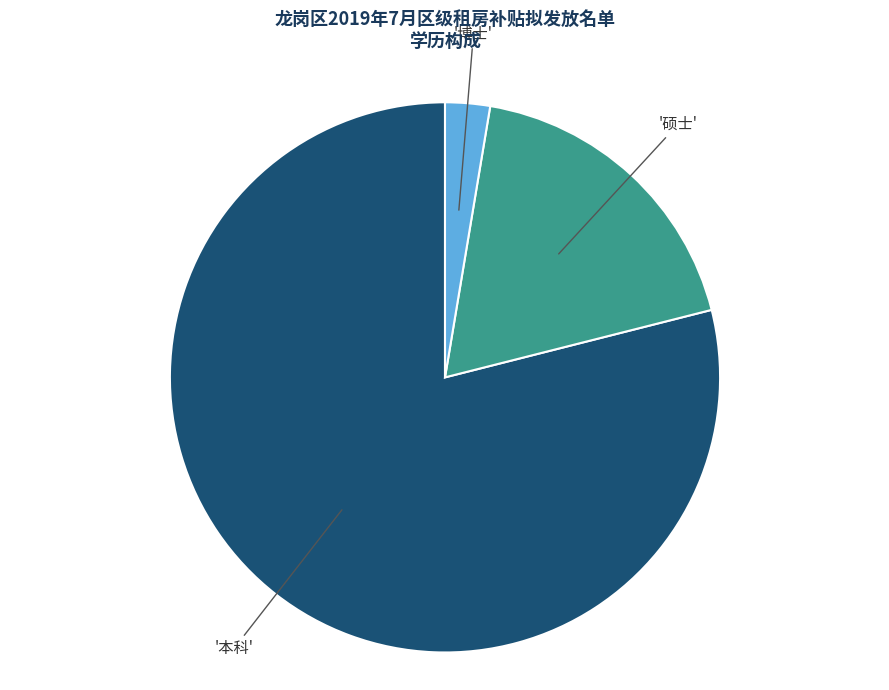

Is there any slice that represents more than half of the pie?

Yes